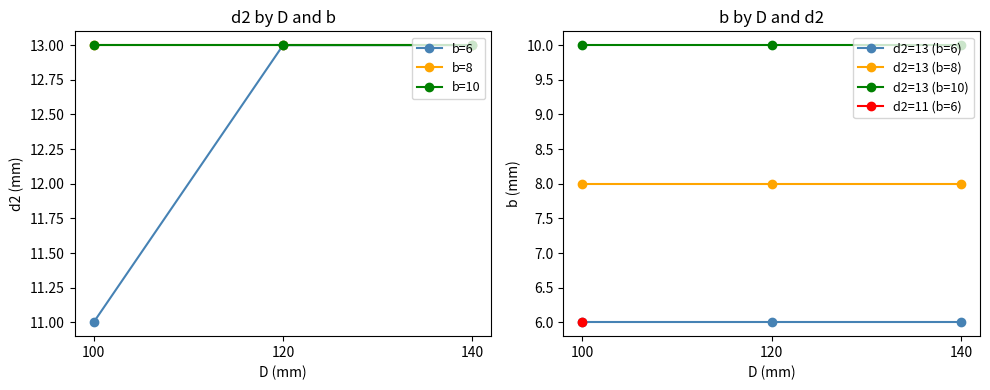

Is it true that d2=13 (b=6) equals 6 at 140?

True